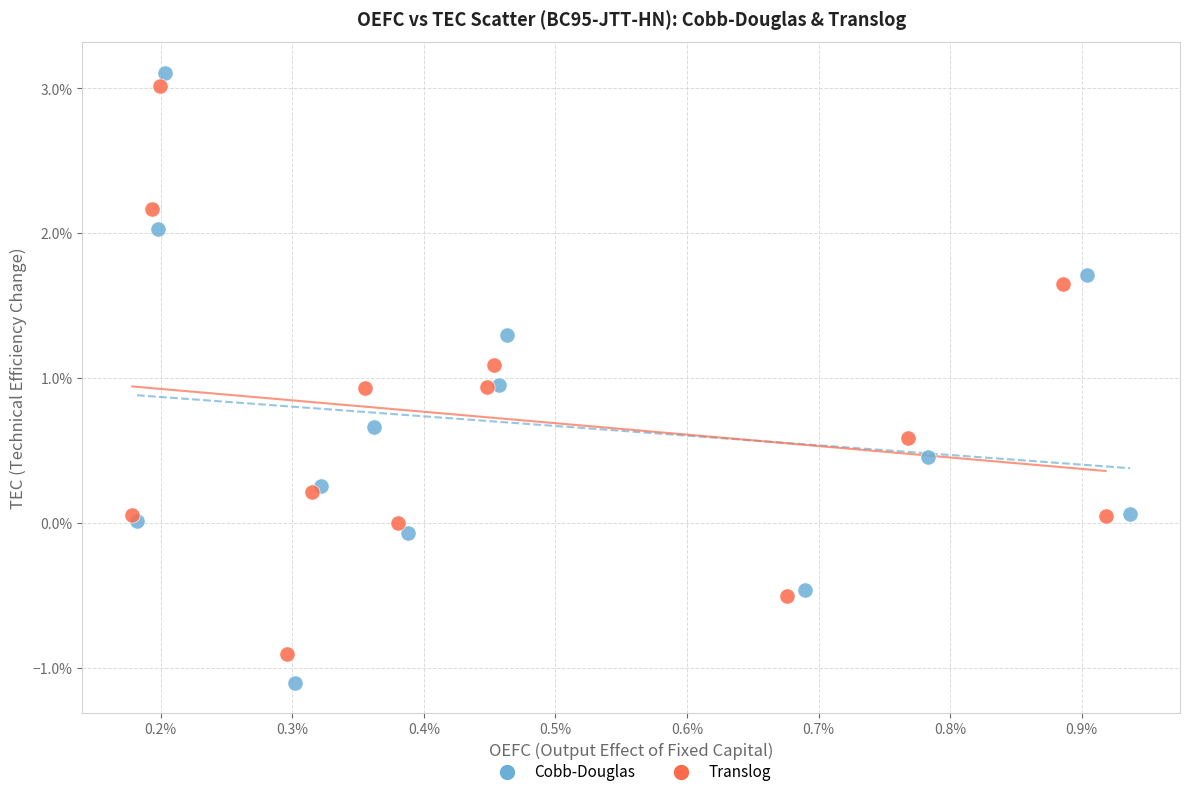

What are all the series names shown in the legend?

Cobb-Douglas, Translog